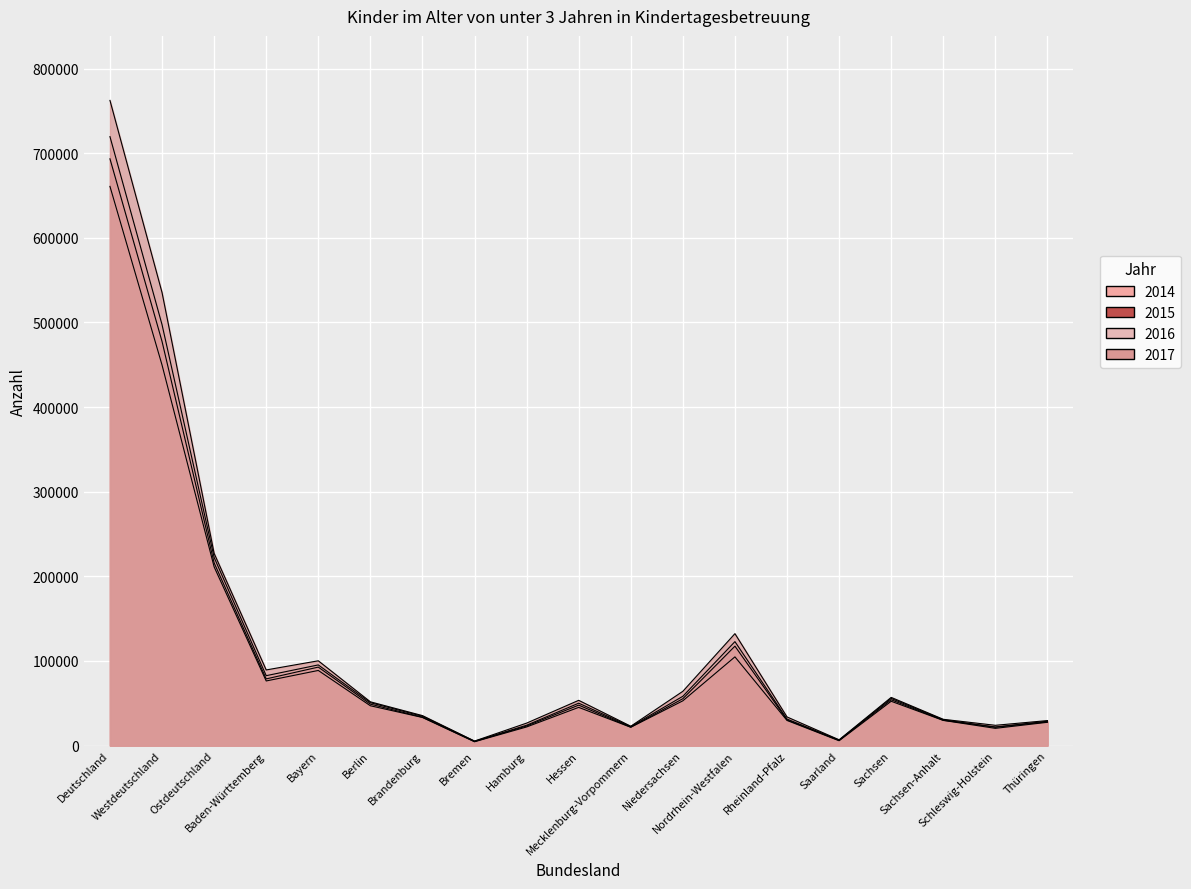

What is the sum of the 2016 values at Nordrhein-Westfalen and Bremen?

127807